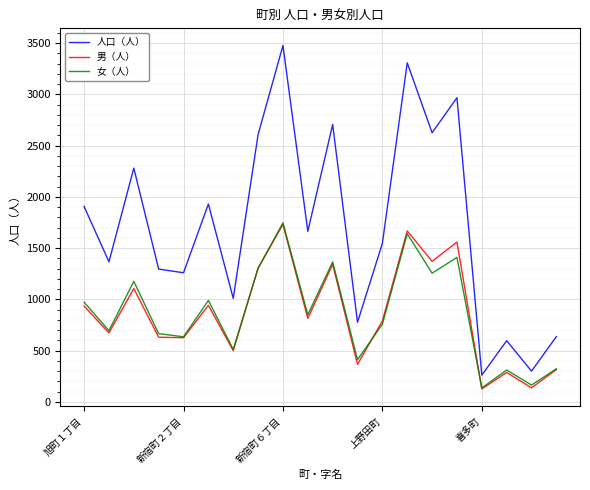

Which series has the largest total across all categories?

人口（人）